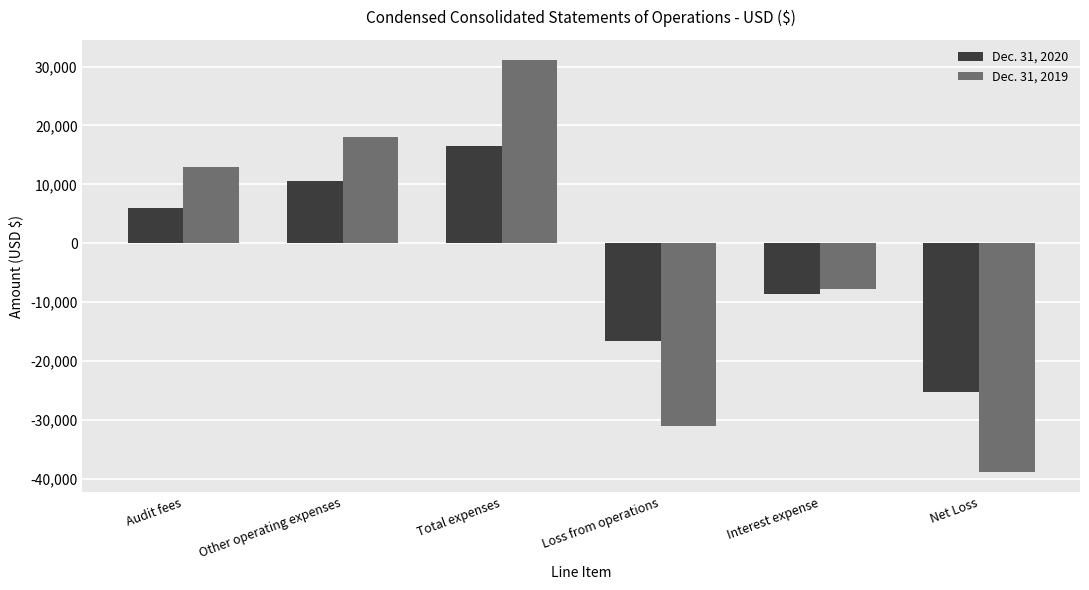

Does the chart contain any negative values?

Yes